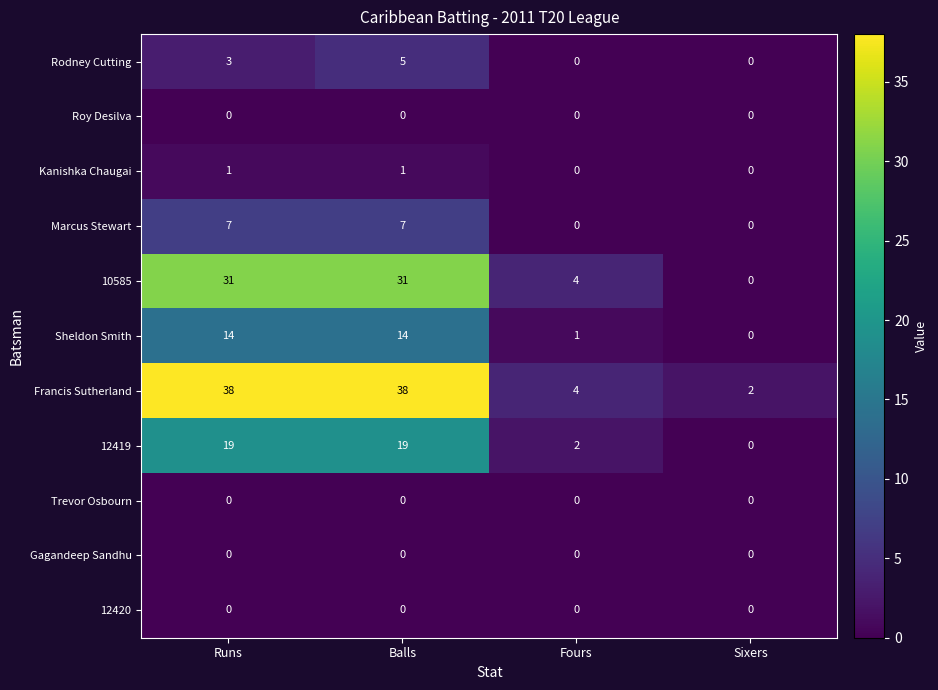

Is the value of Rodney Cutting at Balls greater than the value of Sheldon Smith at Runs?

No